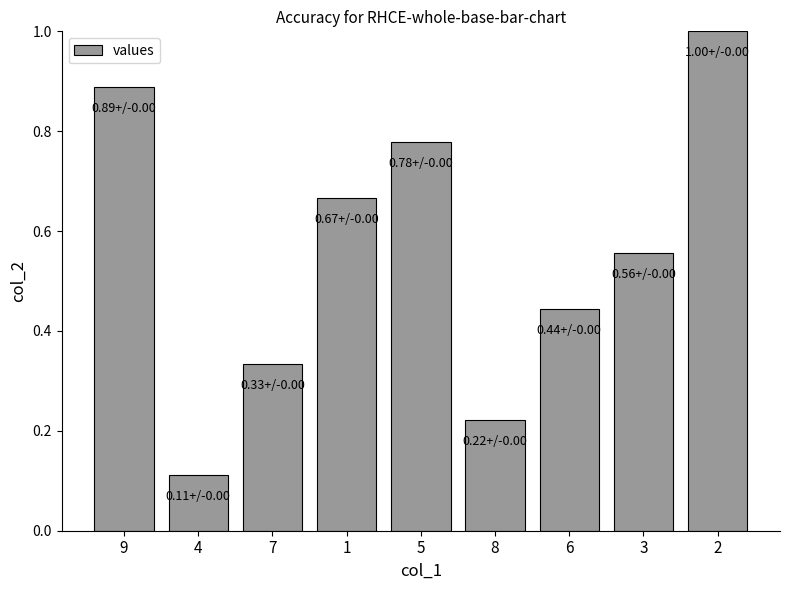

Which label corresponds to the smallest value in the chart?

4